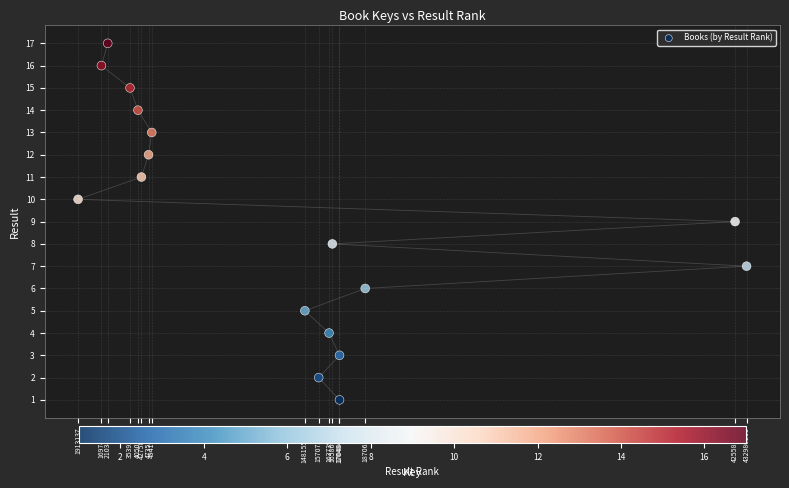

What is the range of X values (max minus min)?

431067074